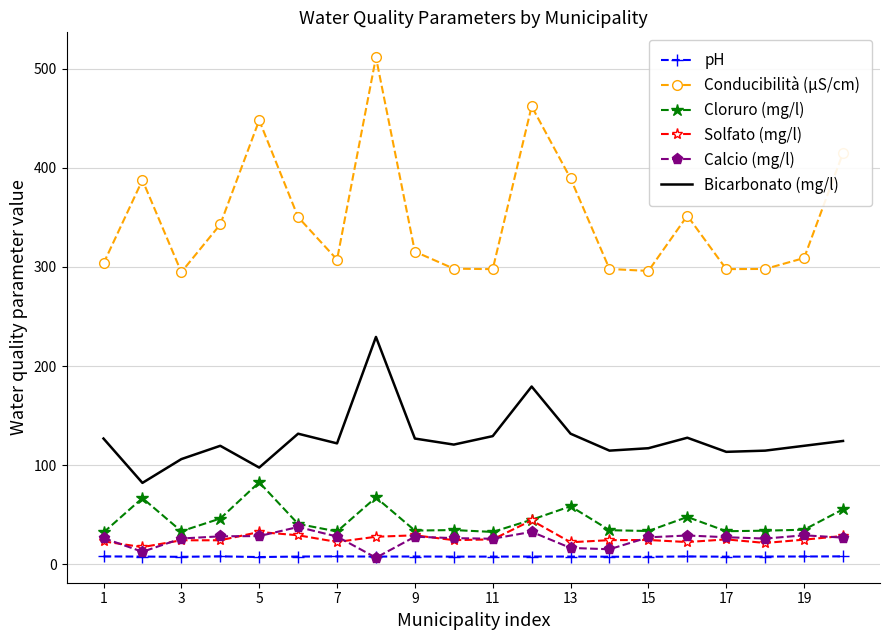

What are all the series names shown in the legend?

pH, Conducibilità (µS/cm), Cloruro (mg/l), Solfato (mg/l), Calcio (mg/l), Bicarbonato (mg/l)